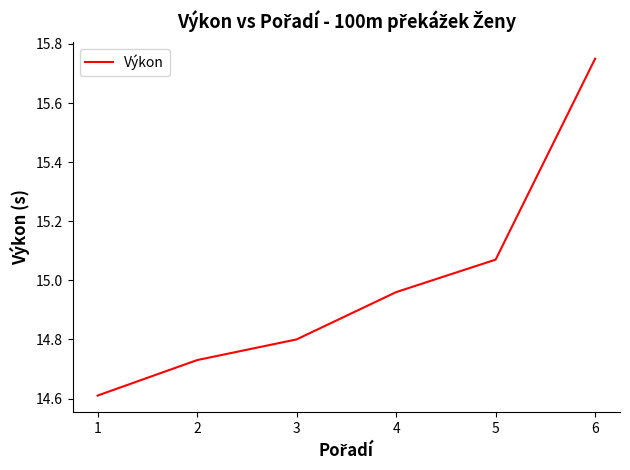

Rank the categories by value from highest to lowest.

6, 5, 4, 3, 2, 1